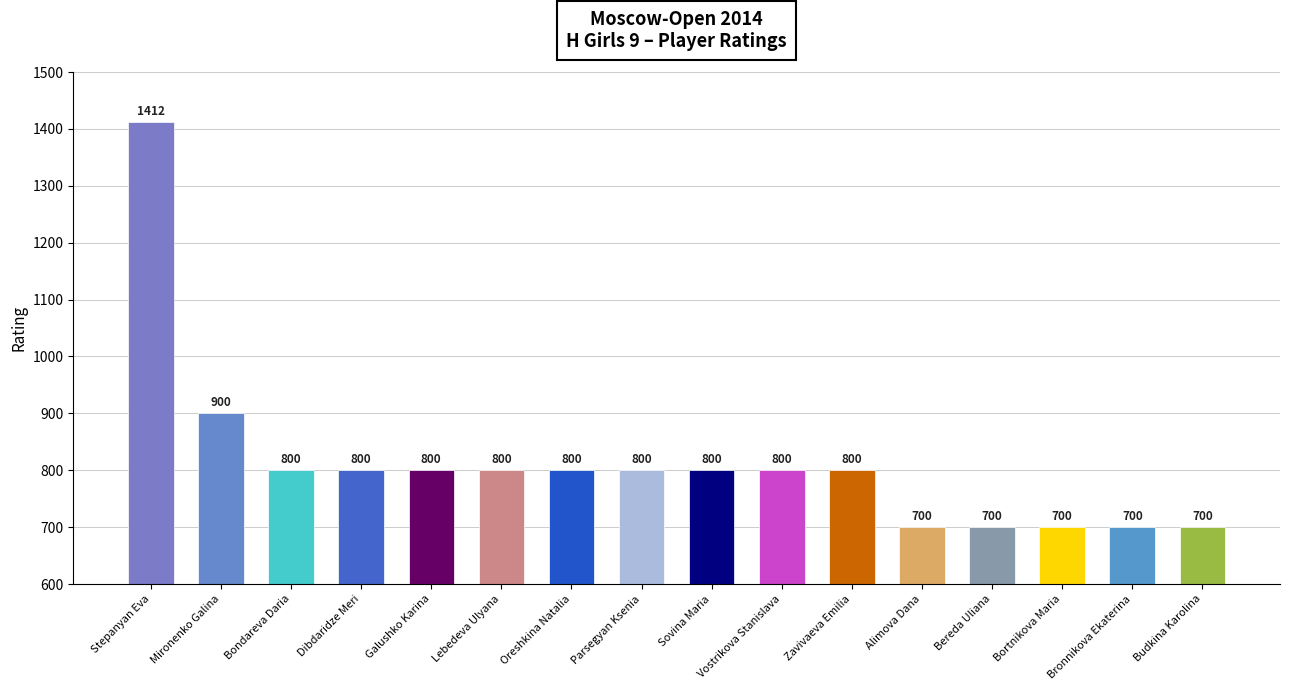

What is the maximum value shown in the chart?

1412